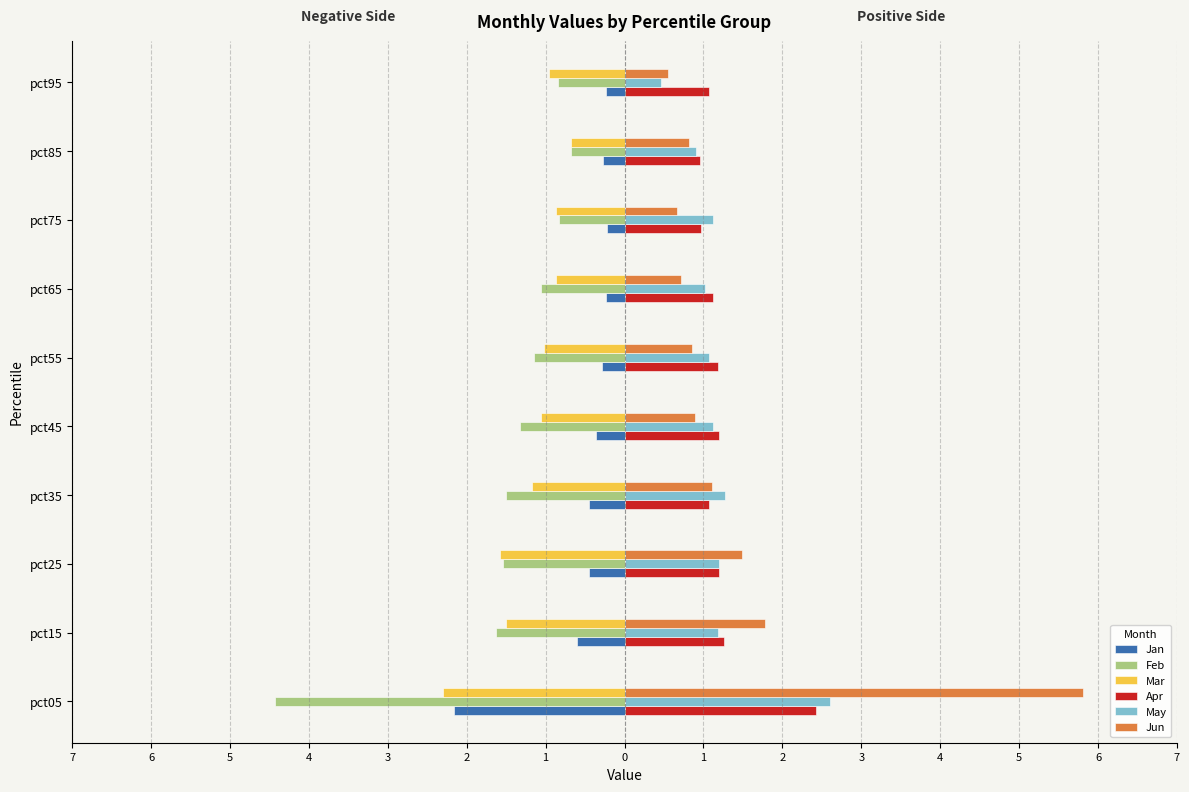

What are all the series names shown in the legend?

Jan, Feb, Mar, Apr, May, Jun